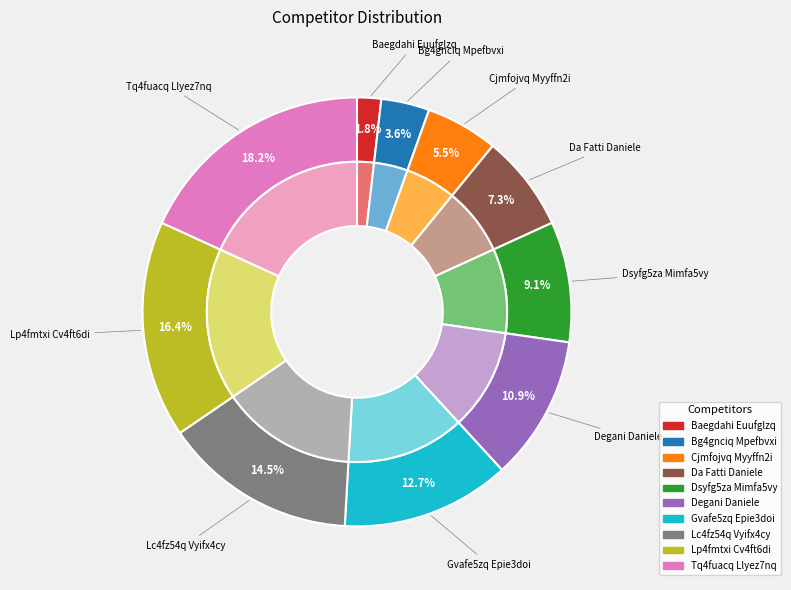

The Gvafe5zq Epie3doi slice represents 13% of the pie. True or false?

True